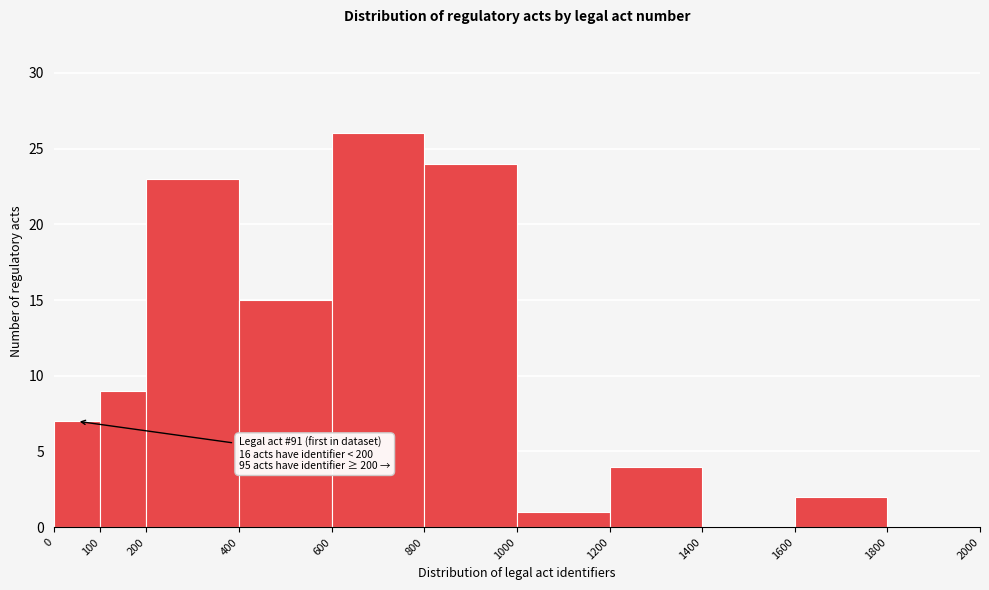

Which range on the x-axis has the tallest bar?

600 to 800